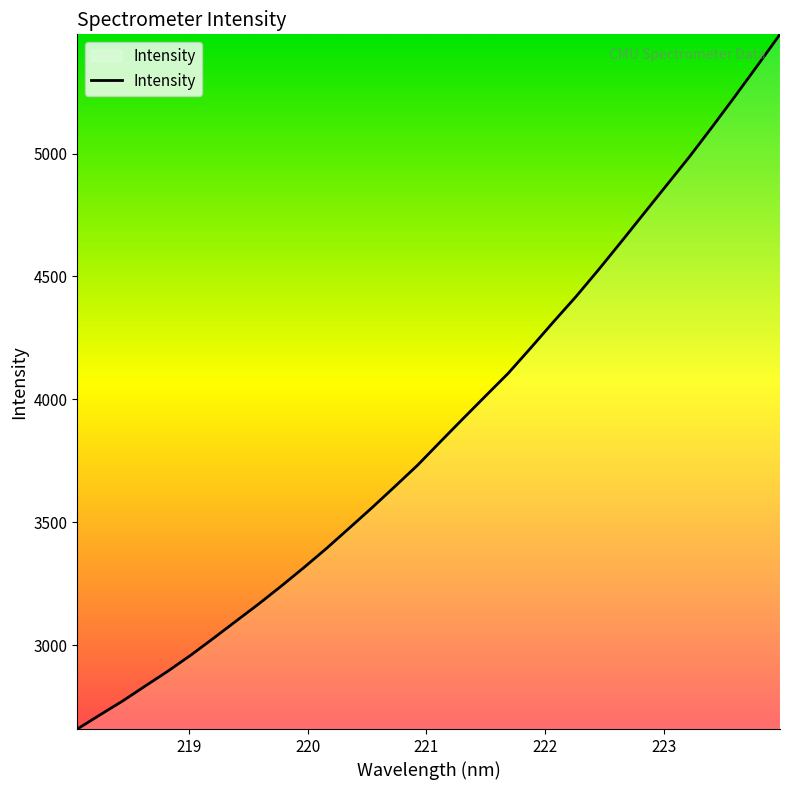

What is the smallest value displayed?

2658.6